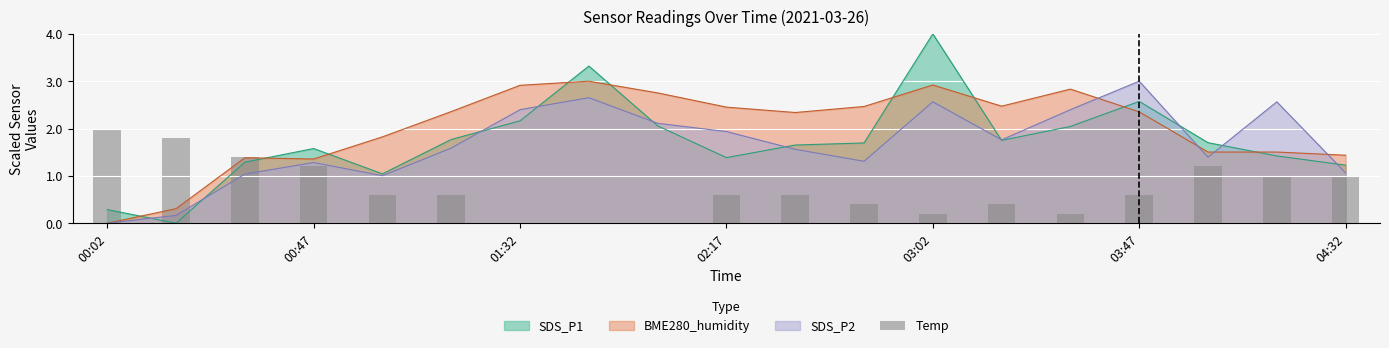

Count the values in the range 0 to 1.

14